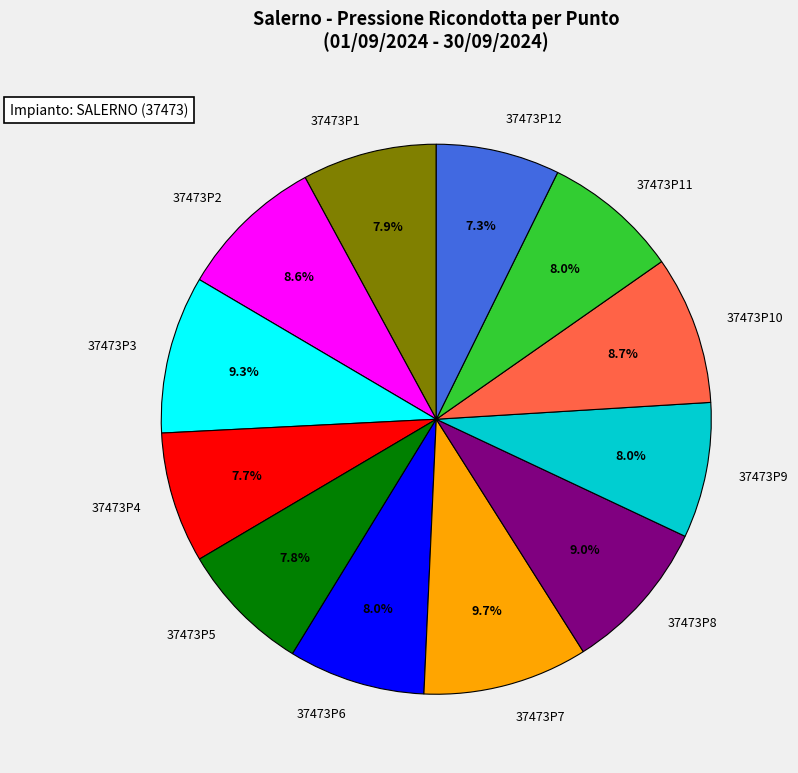

Between 37473P12 and 37473P8, which is larger?

37473P8